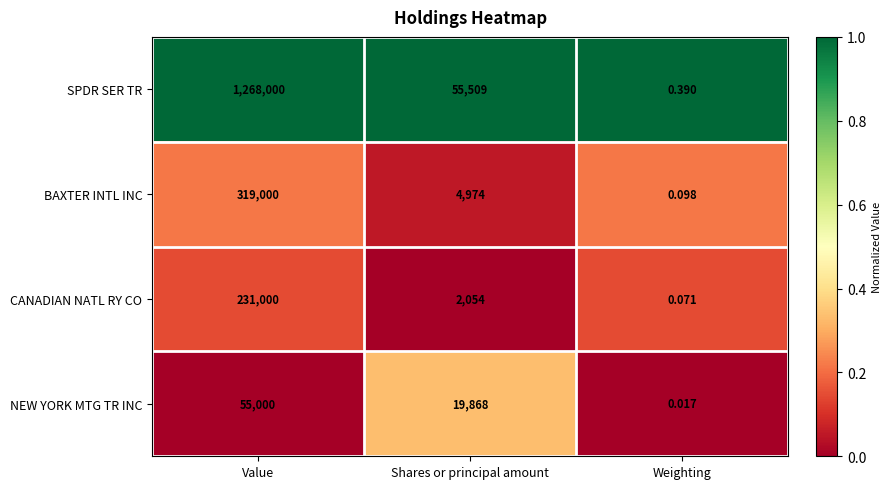

Where is CANADIAN NATL RY CO nearest to the value 115500?

Shares or principal amount